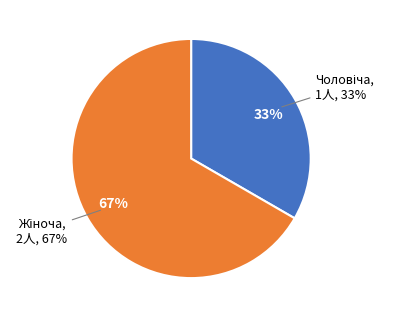

To the nearest percent, what is the combined percentage of Жіноча and Чоловіча?

100%